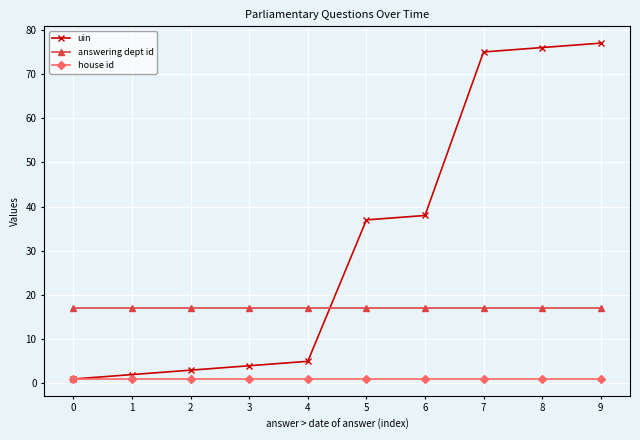

Rank the series by their average value, from lowest to highest.

house id, answering dept id, uin